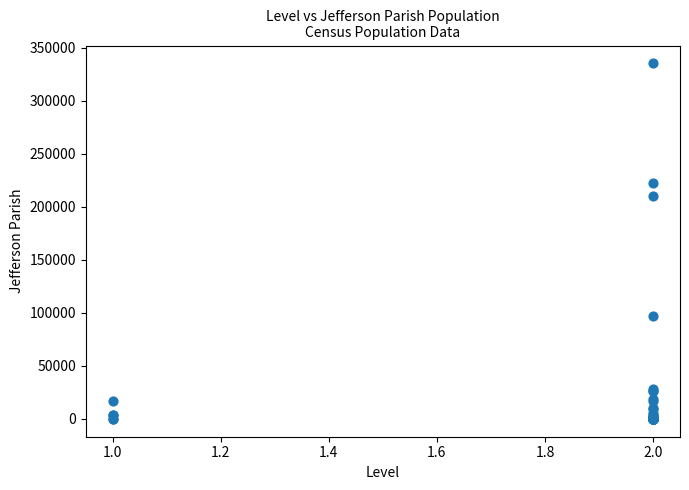

What Y value in the scatter plot is closest to 167578?

210008